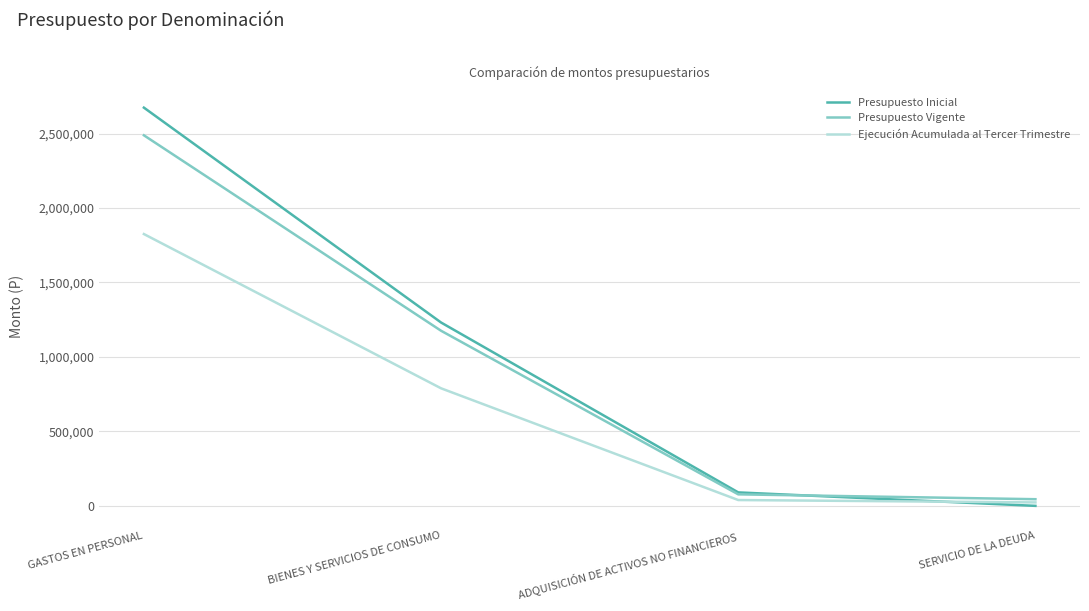

Which series has the largest range (max minus min)?

Presupuesto Inicial